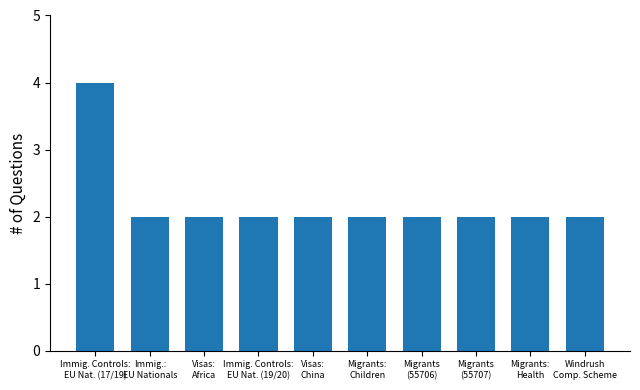

What is the sum of all values?

22